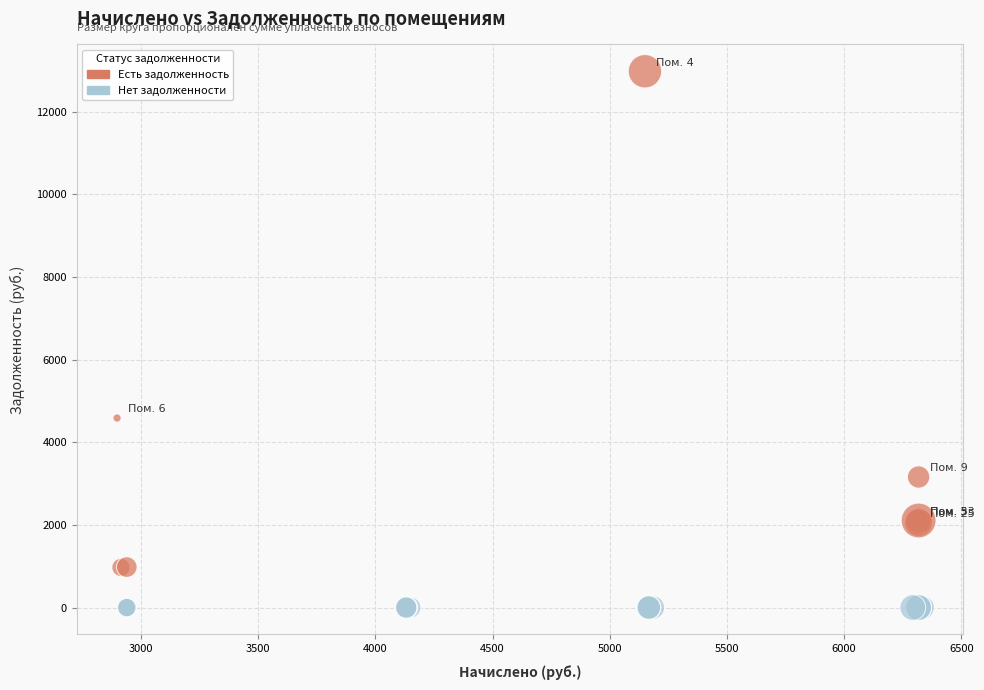

What Y value in the scatter plot is closest to 6487?

4585.0